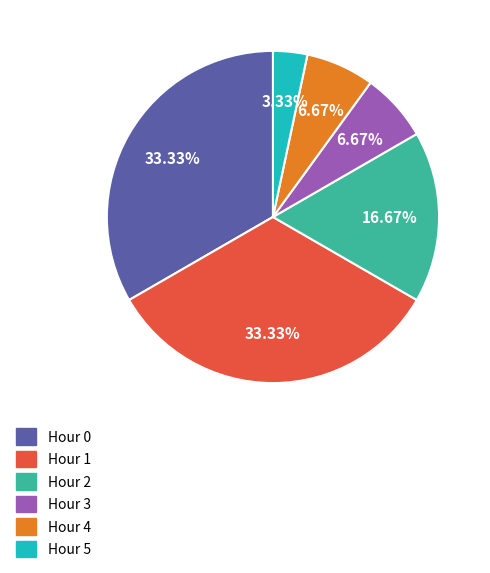

Count the number of slices in the pie.

6